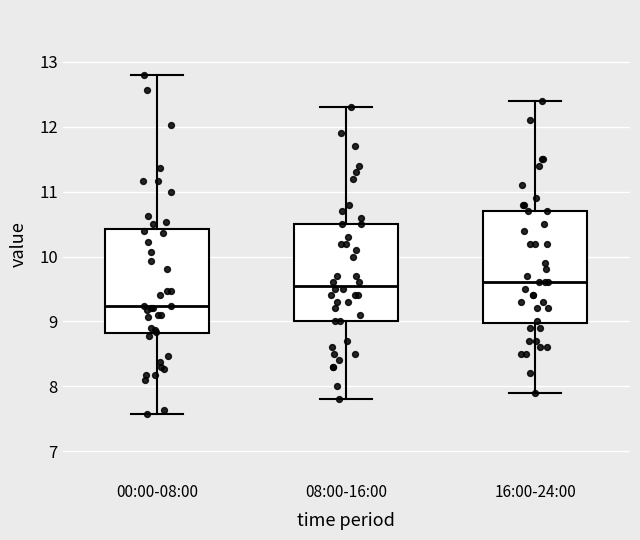

Comparing the boxes themselves (not the whiskers), which one is the tallest?

16:00-24:00